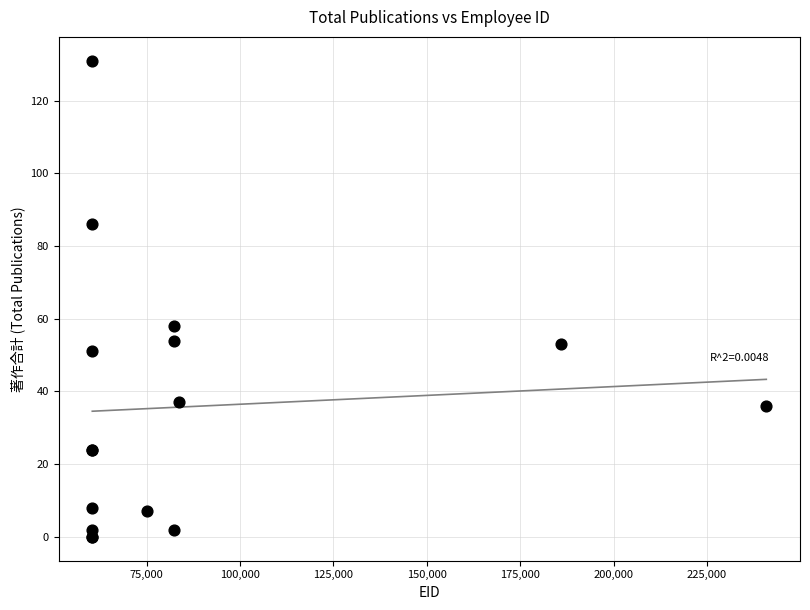

What Y value in the scatter plot is closest to 65?

58